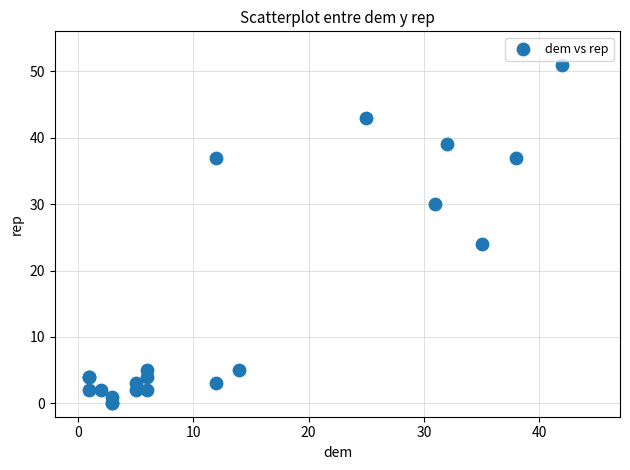

What Y value in the scatter plot is closest to 25?

24